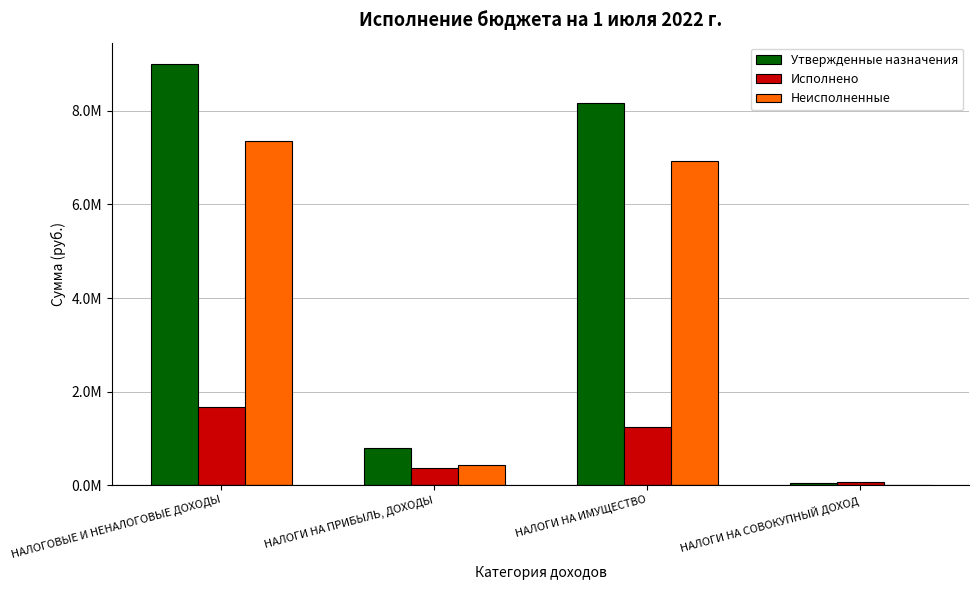

What is the difference between the Неисполненные values at НАЛОГОВЫЕ И НЕНАЛОГОВЫЕ ДОХОДЫ and НАЛОГИ НА ИМУЩЕСТВО?

436172.1